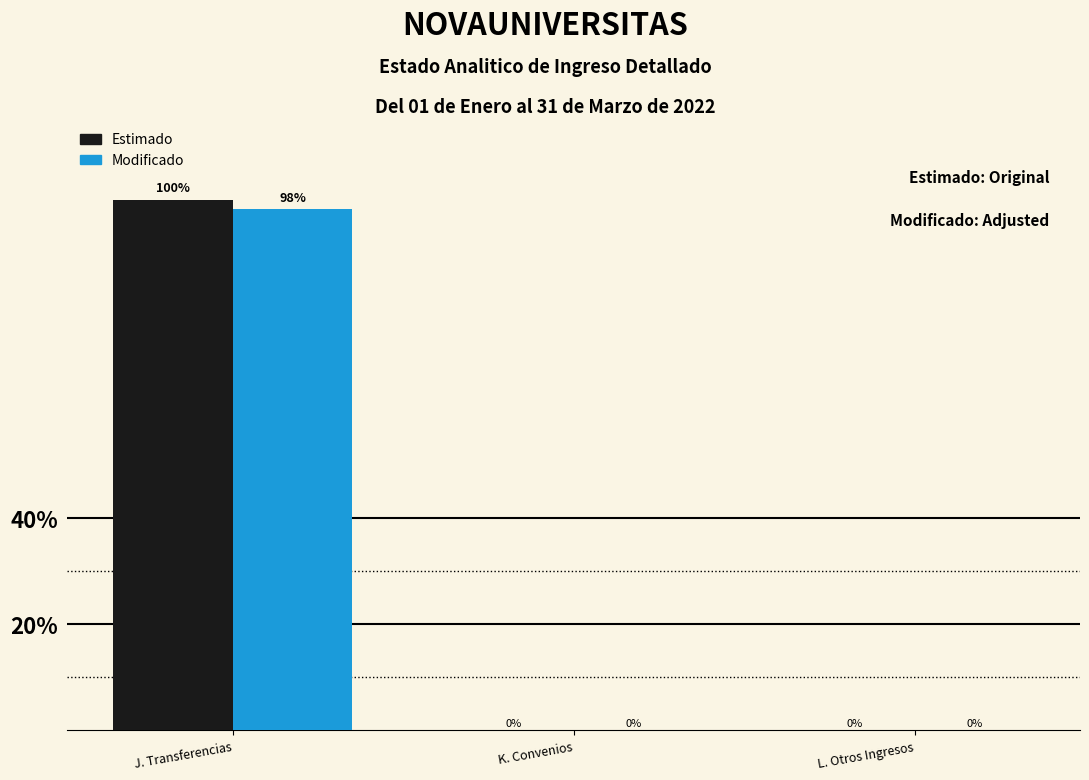

Which series changed the most between J. Transferencias and K. Convenios?

Estimado